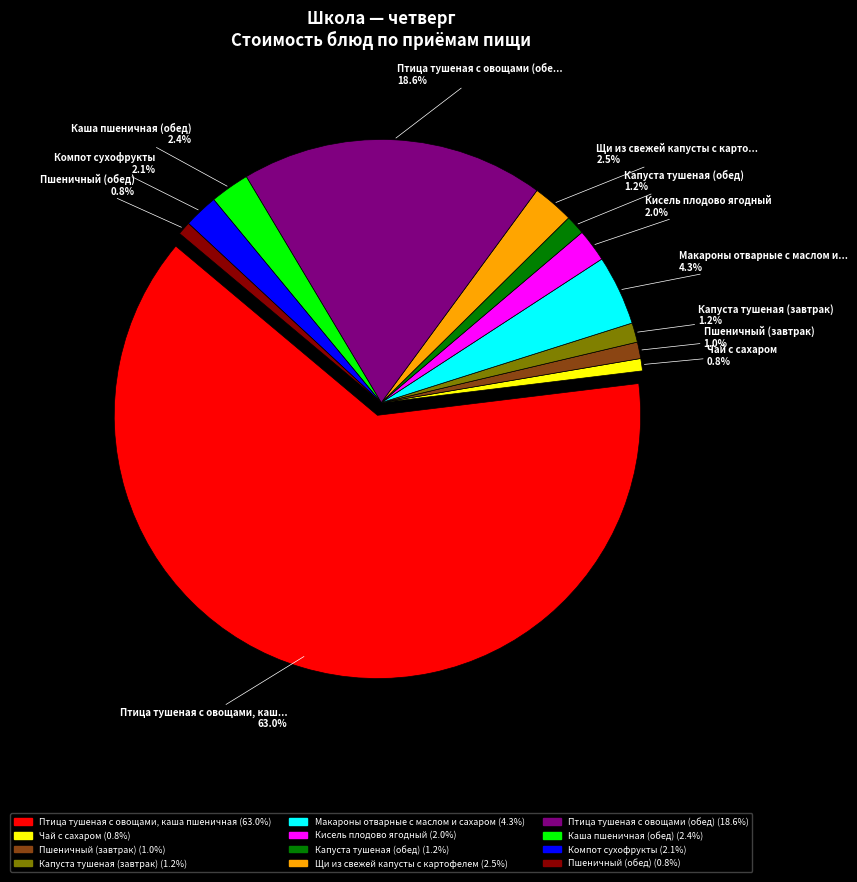

Rank the categories by value from highest to lowest.

Птица тушеная с овощами, каша пшеничная, Птица тушеная с овощами (обед), Макароны отварные с маслом и сахаром, Щи из свежей капусты с картофелем, Каша пшеничная (обед), Компот сухофрукты, Кисель плодово ягодный, Капуста тушеная (завтрак), Капуста тушеная (обед), Пшеничный (завтрак), Пшеничный (обед), Чай с сахаром